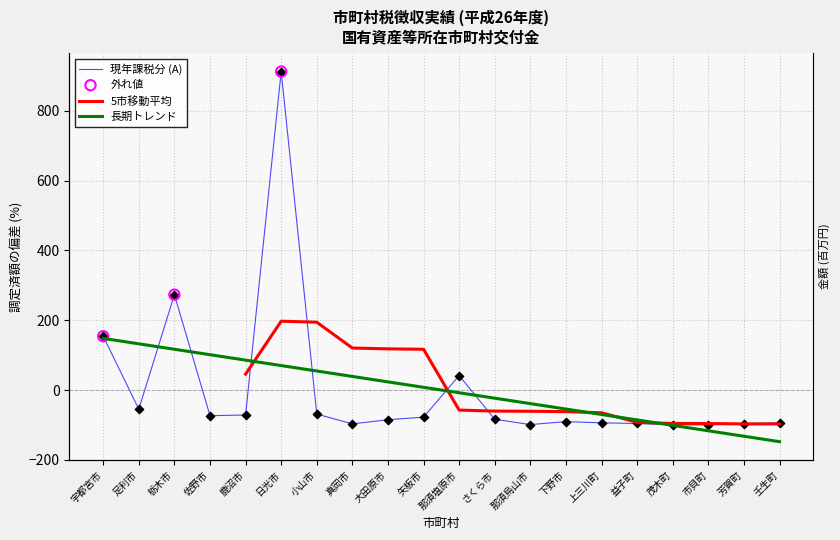

At which category is the sum across all series the highest?

日光市